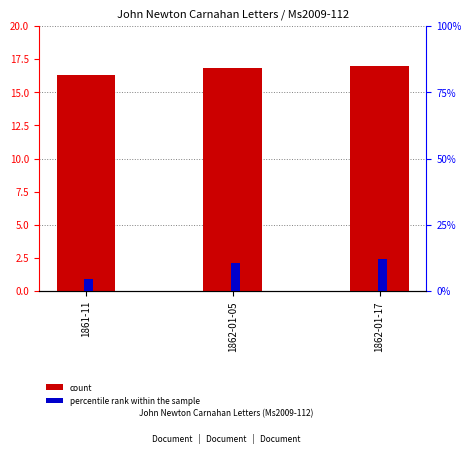

Rank the series by their maximum value, from lowest to highest.

percentile rank within the sample, count